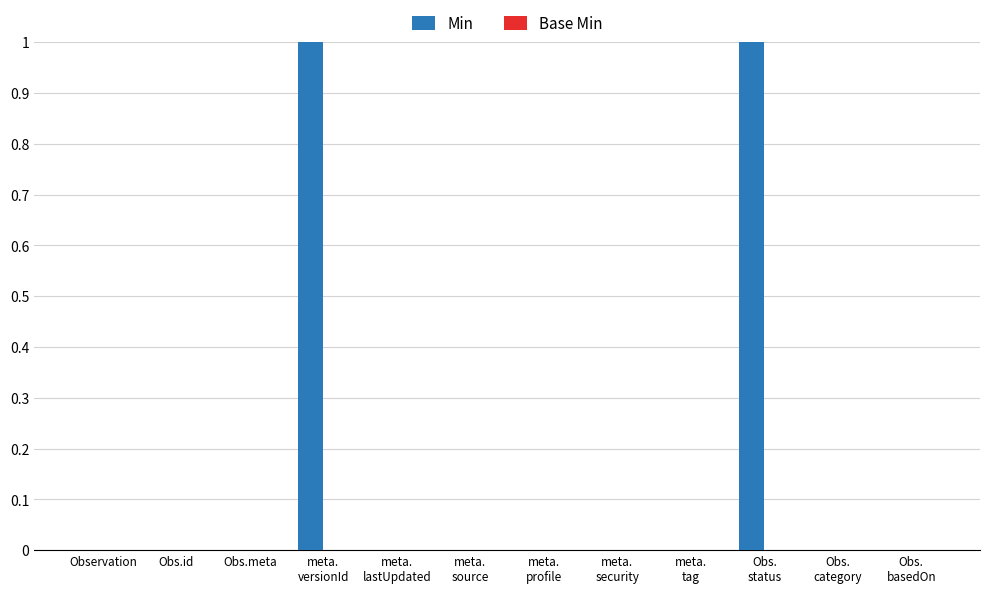

Count the number of categories in the chart.

12